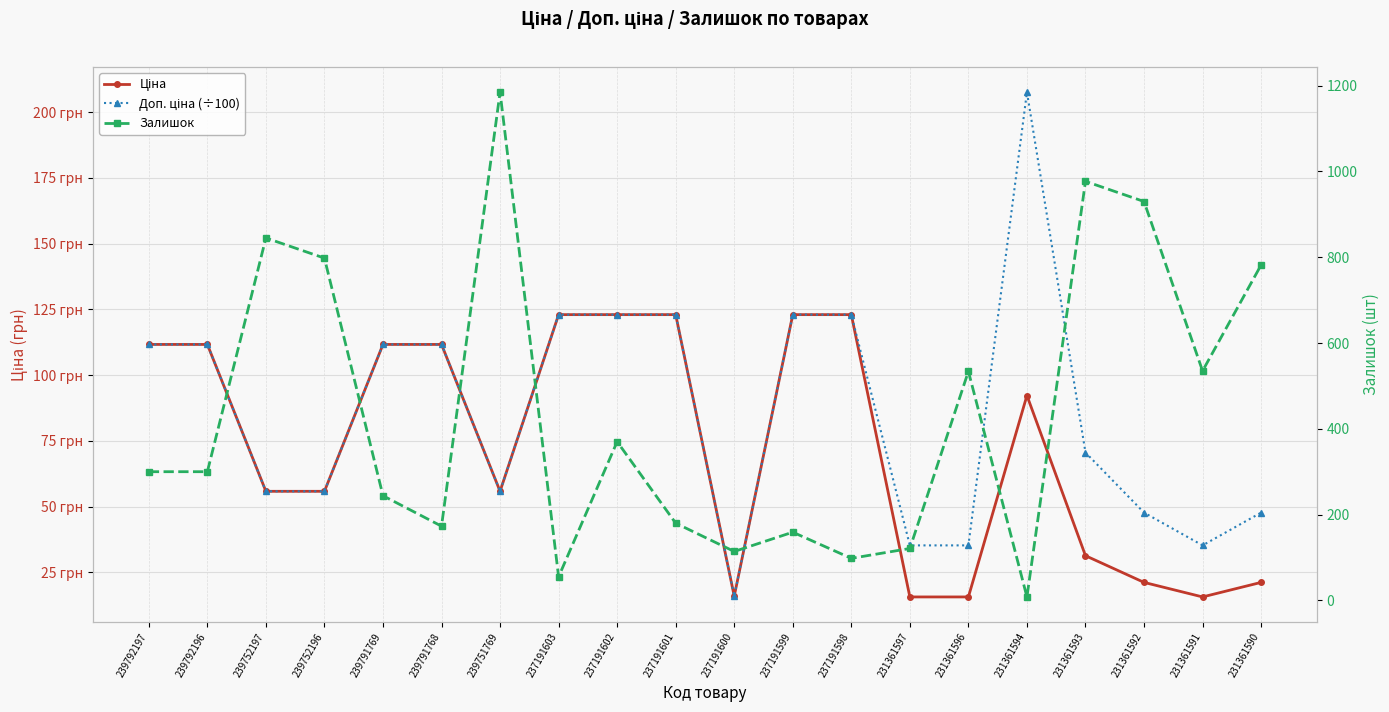

True or false: Залишок and Доп. ціна (÷100) intersect in this chart.

True